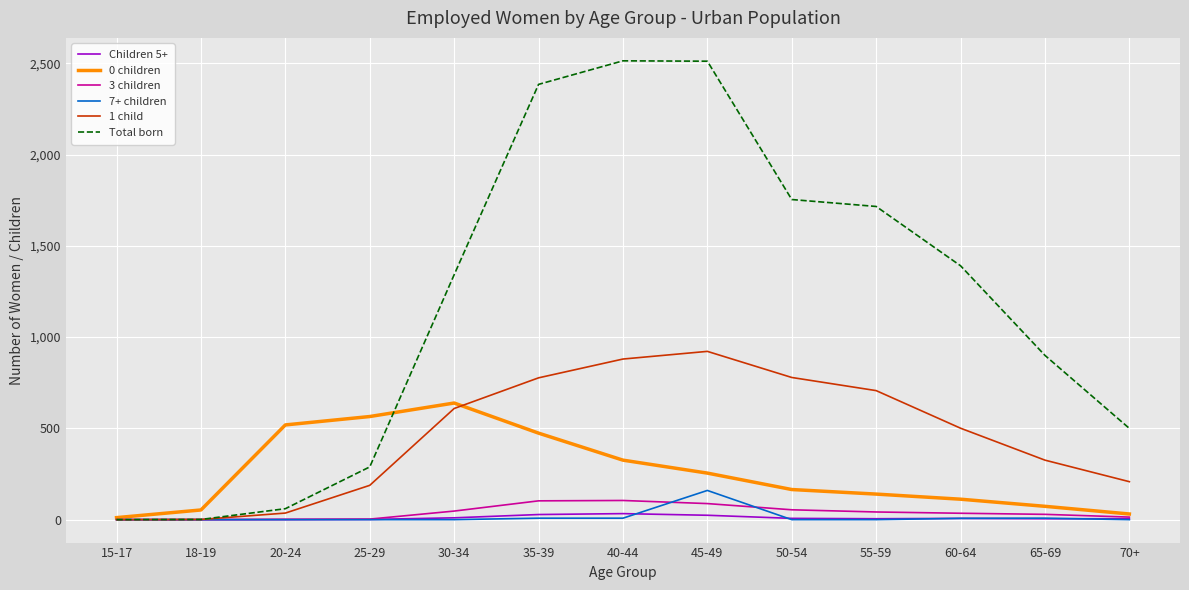

In 1 child, how many points are higher than both neighbors (excluding endpoints)?

1